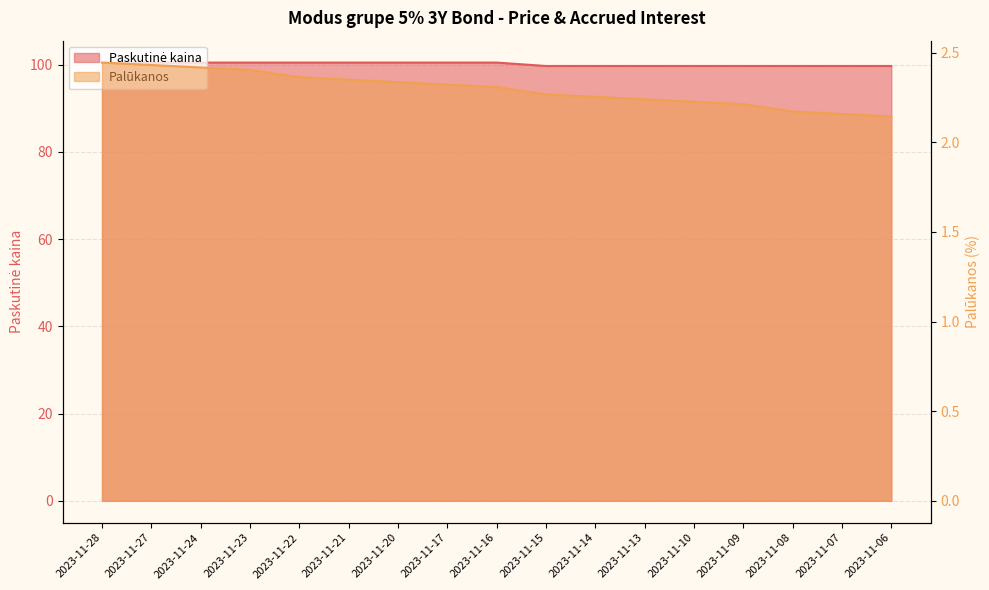

What is the total value across all series at 2023-11-20?

102.8